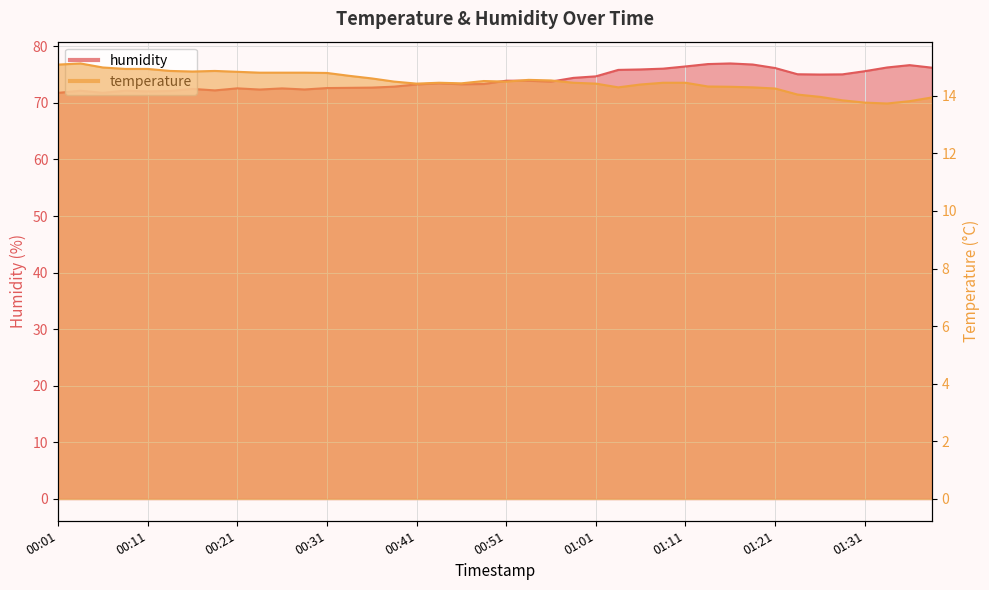

Between 00:06 and 01:38, which is larger?

00:06